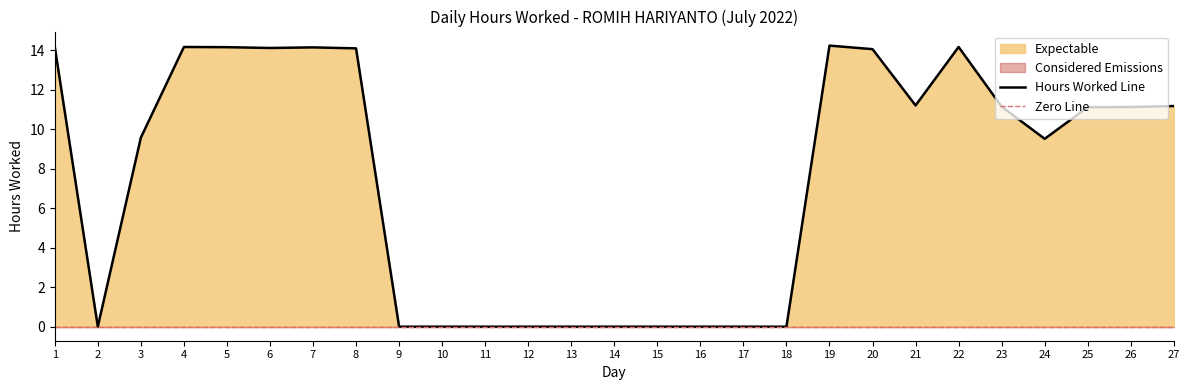

Reading left to right, extract all data points from this chart.

1=14.2	2=0.0	3=9.6	4=14.2	5=14.2	6=14.1	7=14.1	8=14.1	9=0.0	10=0.0	11=0.0	12=0.0	13=0.0	14=0.0	15=0.0	16=0.0	17=0.0	18=0.0	19=14.2	20=14.1	21=11.2	22=14.2	23=11.1	24=9.5	25=11.1	26=11.1	27=11.2